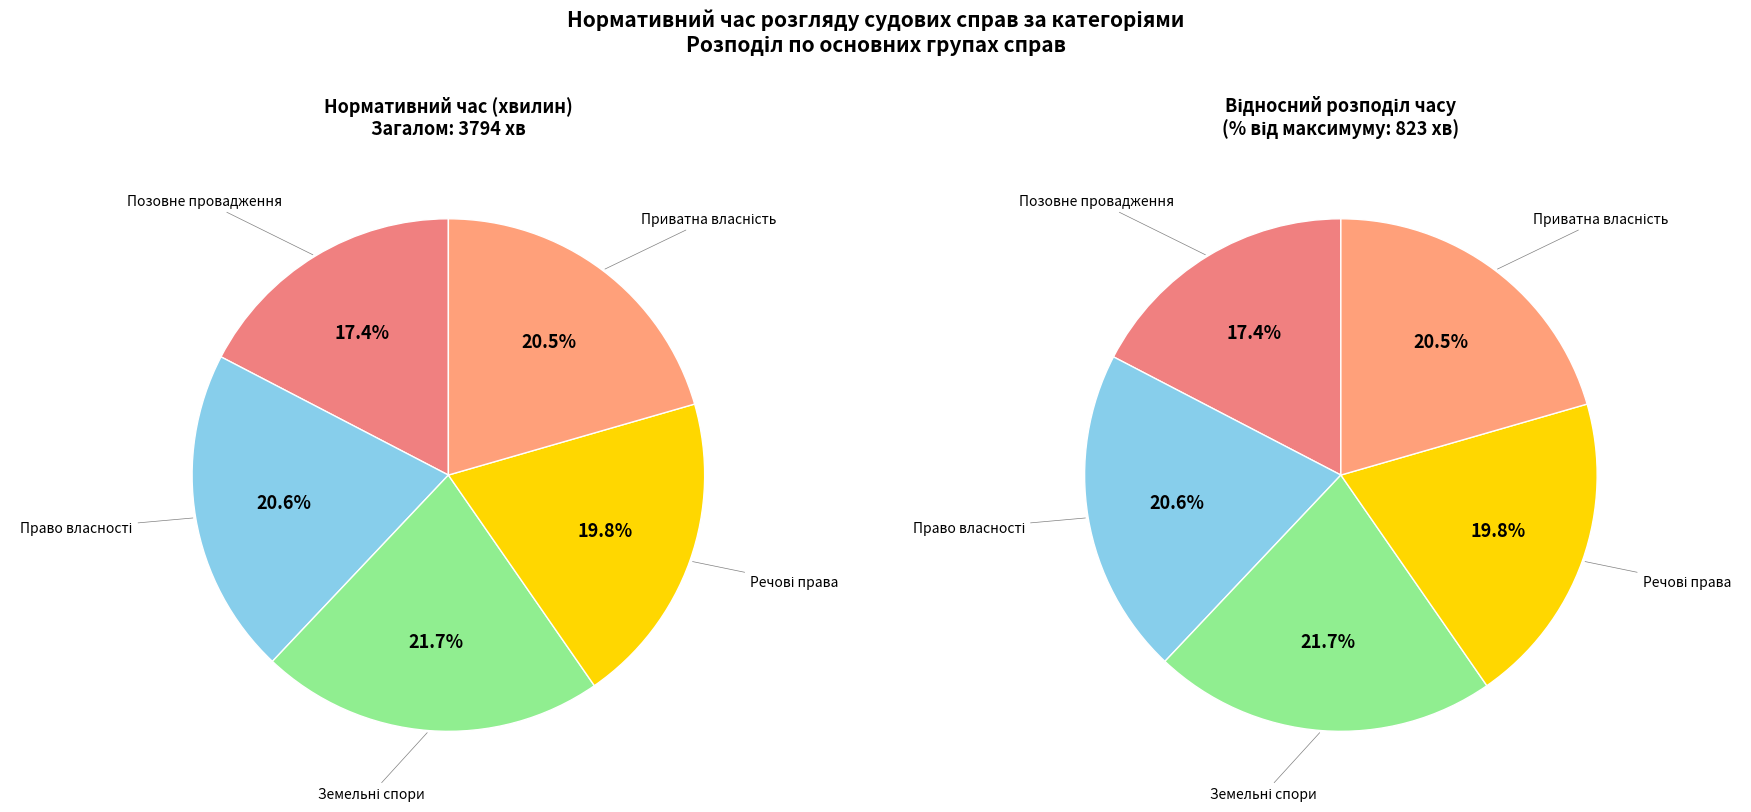

Combined, what portion of the pie is Справи позовного провадження (200000000) and Справи у спорах щодо права власності (201000000)?

38.0%